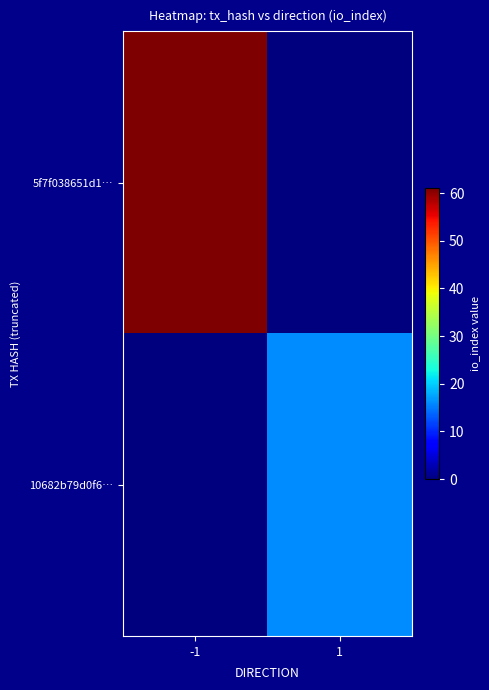

Rank the series at -1 from highest to lowest value.

5f7f038651d1…, 10682b79d0f6…